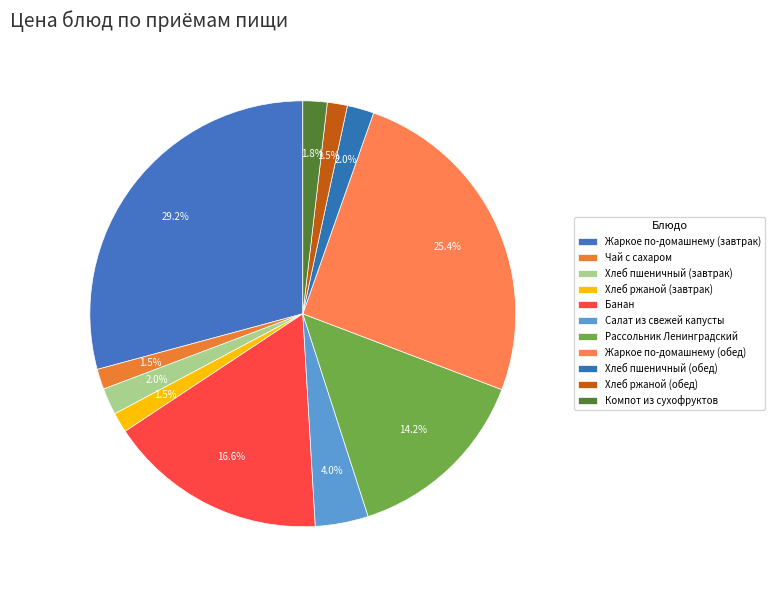

How many segments does this pie chart have?

11